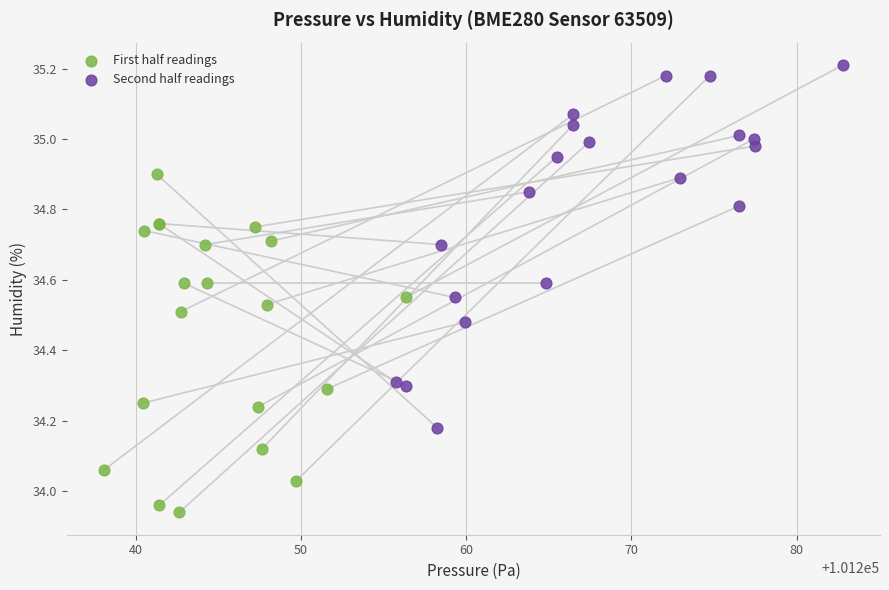

Which series reaches the maximum Y coordinate?

Second half readings